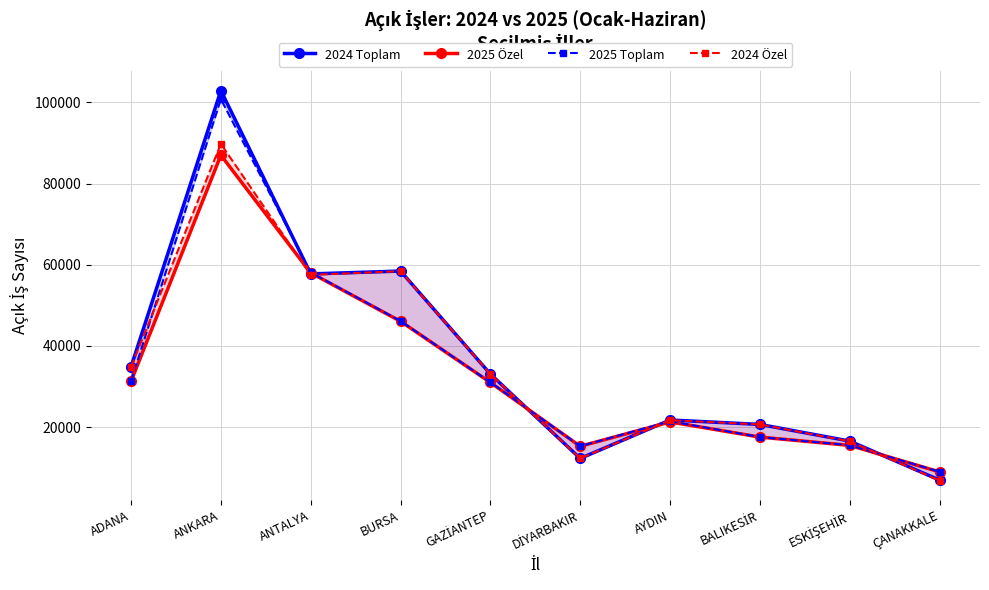

After their last crossing, which series has the higher values: 2025 Özel or 2024 Toplam?

2025 Özel